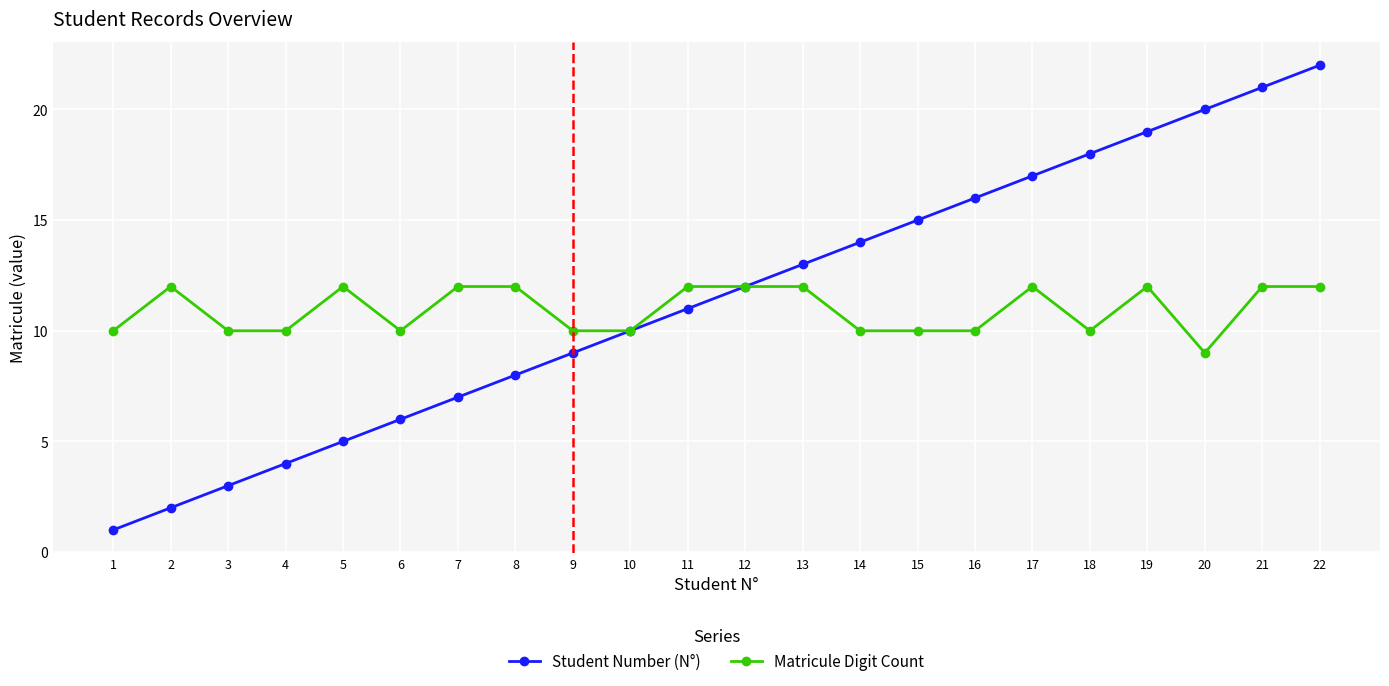

The value of Matricule Digit Count at 22 is 20. True or false?

False